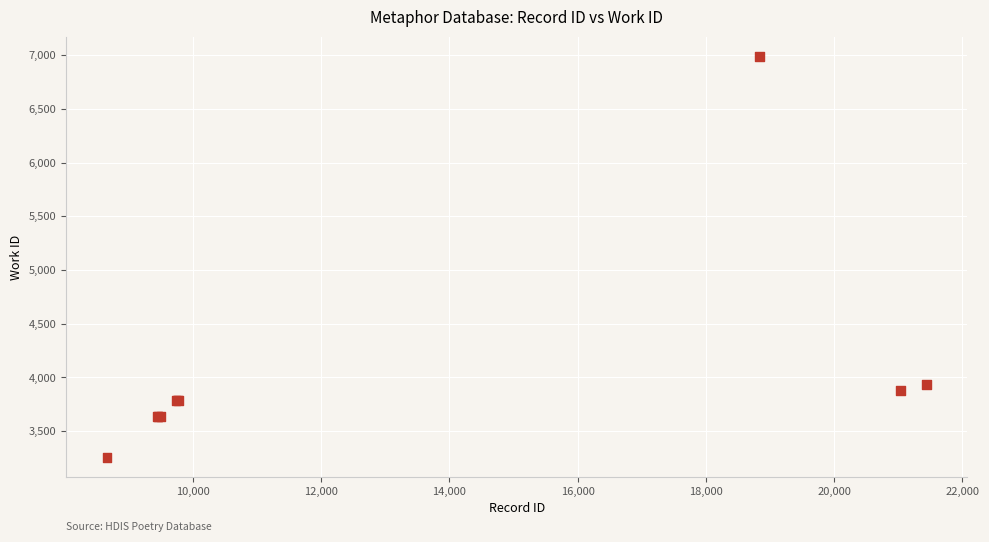

What Y value in the scatter plot is closest to 5121?

3938